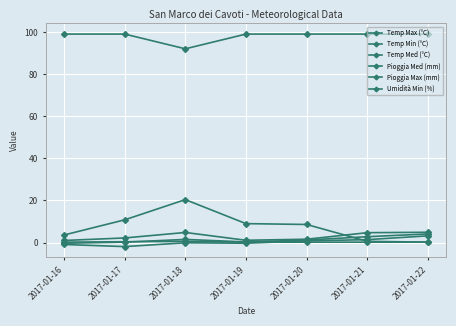

Which label corresponds to the largest value in the chart?

2017-01-16